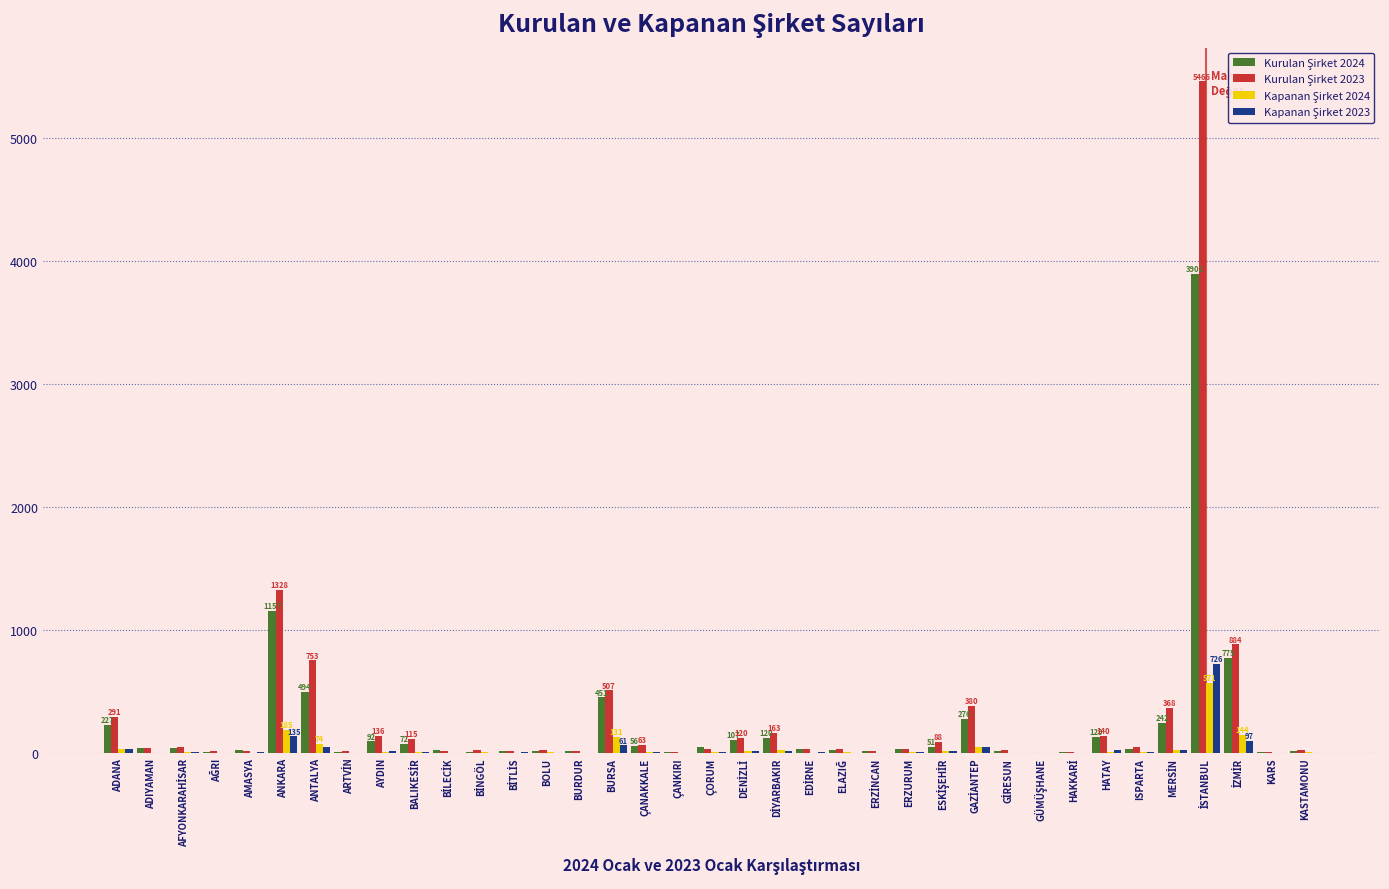

What is the greatest value displayed?

5466